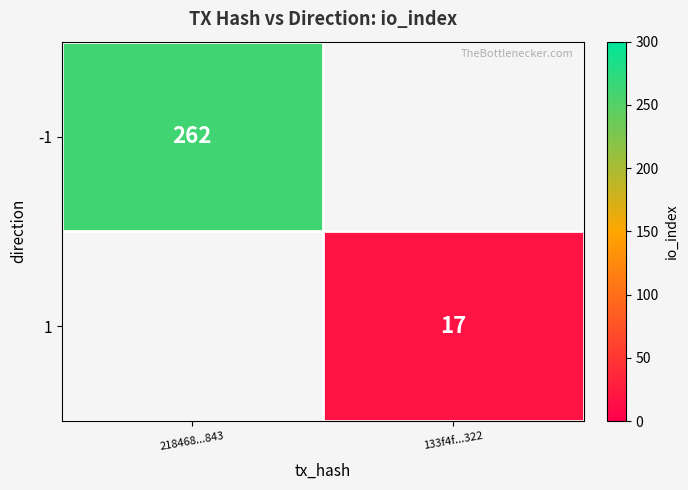

The 1 series shows 17 at 133f4f...322. True or false?

True